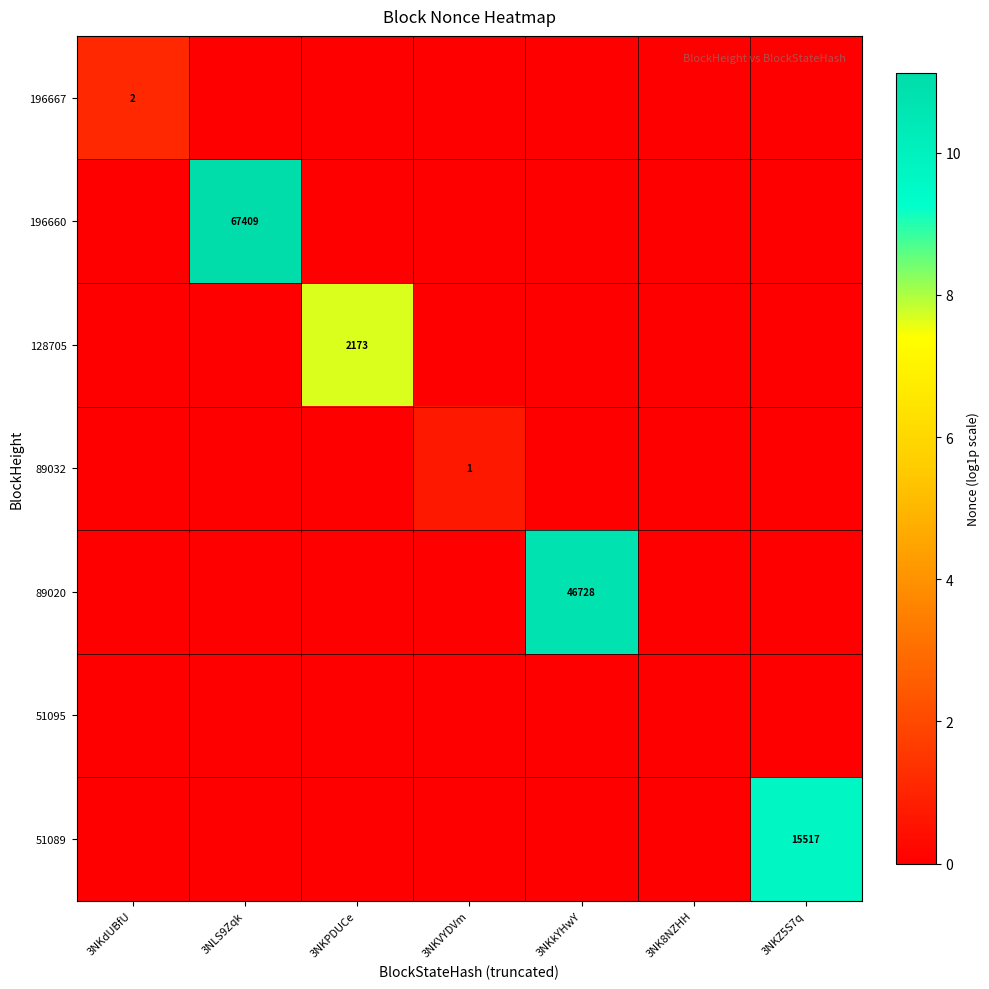

The 89032 series shows -0.3 at 3NLS9Zqk. True or false?

False